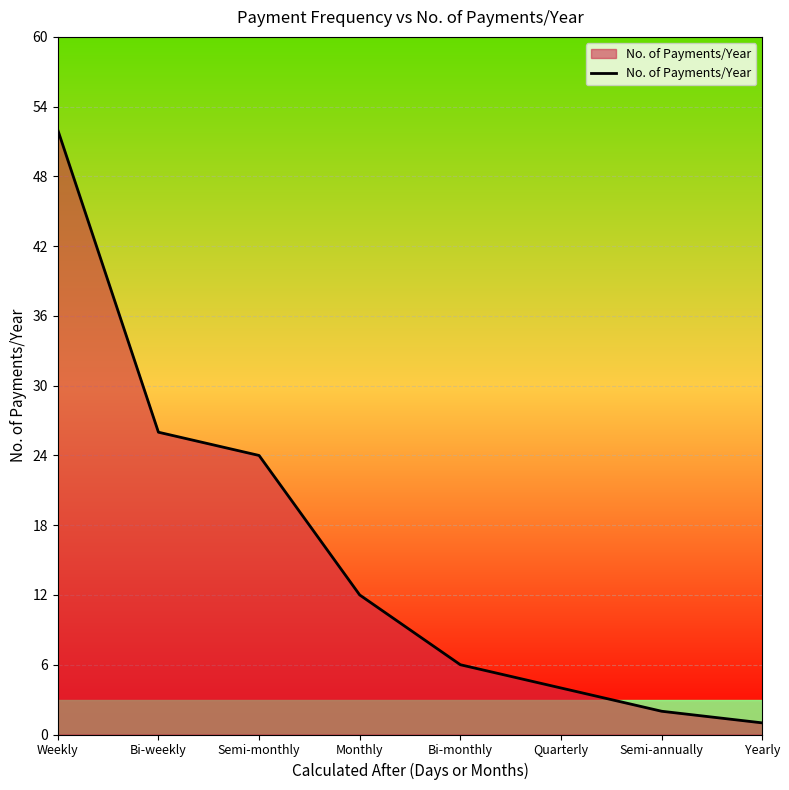

What position from the left is Bi-monthly?

5